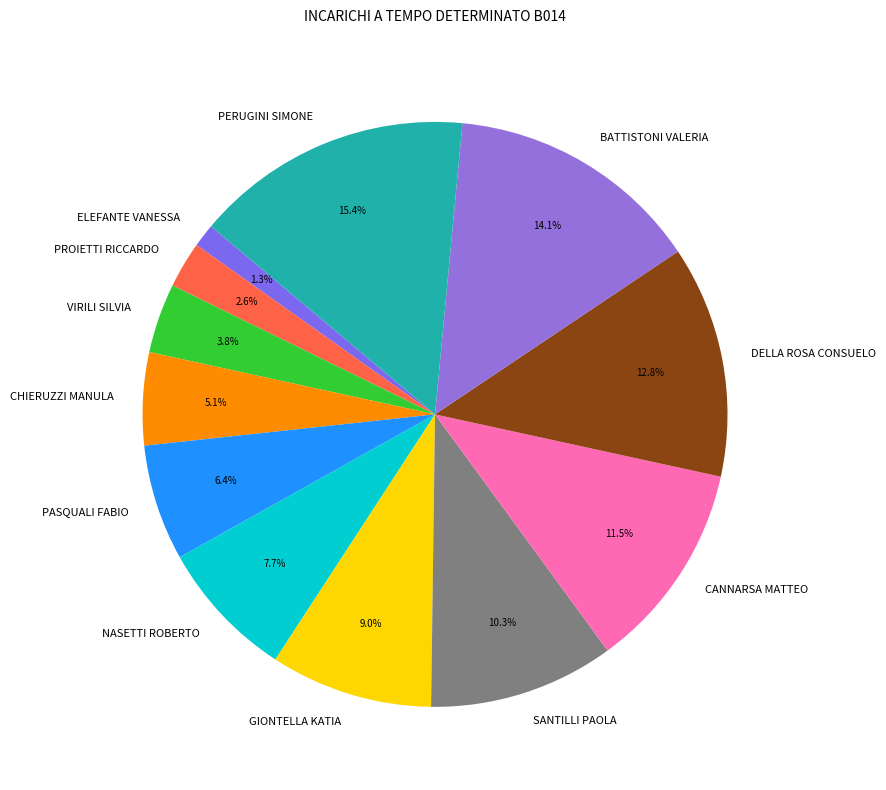

Between PASQUALI FABIO and SANTILLI PAOLA, which is larger?

SANTILLI PAOLA